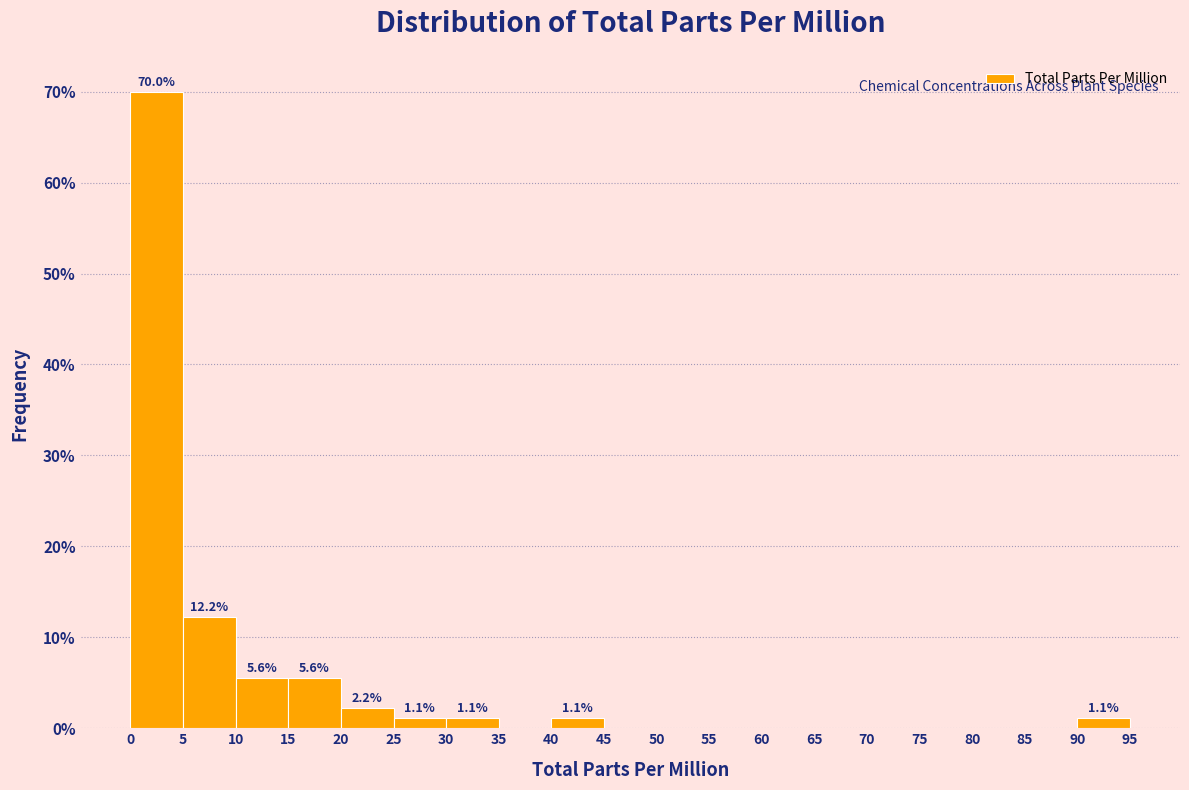

Which range on the x-axis has the tallest bar?

0 to 5